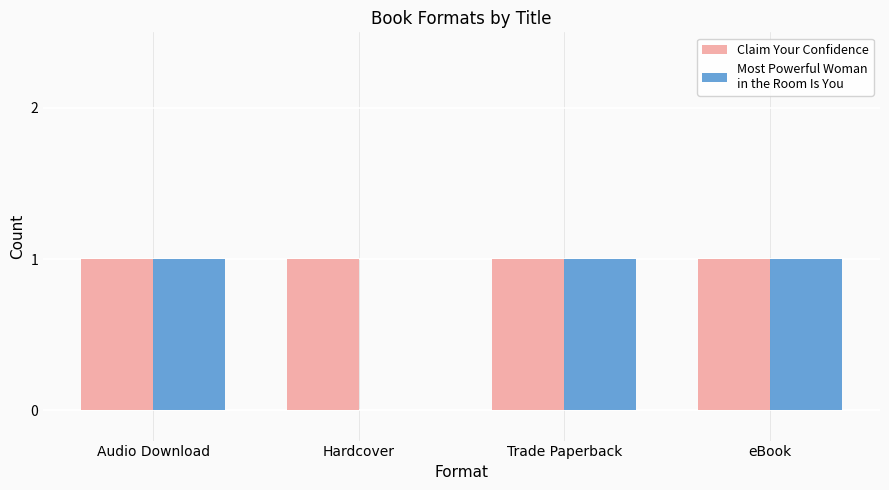

Reading left to right, extract all data points from this chart.

Claim Your Confidence: 1	1	1	1
Most Powerful Woman
in the Room Is You: 1	0	1	1